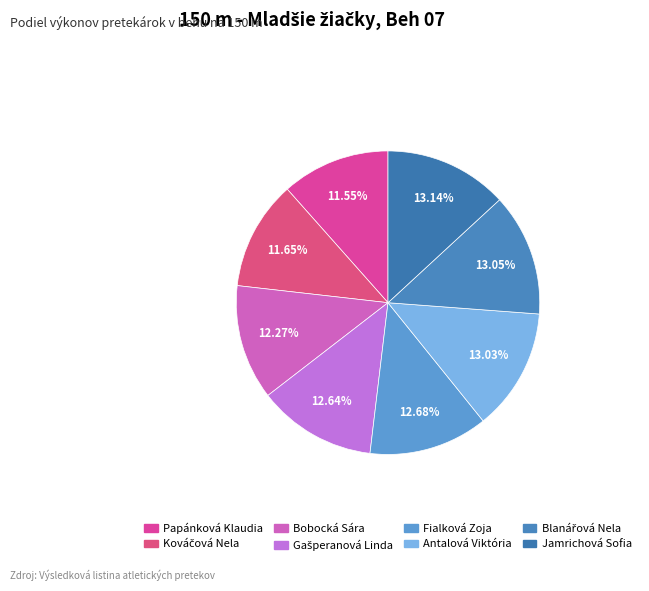

Is there any slice that represents more than half of the pie?

No